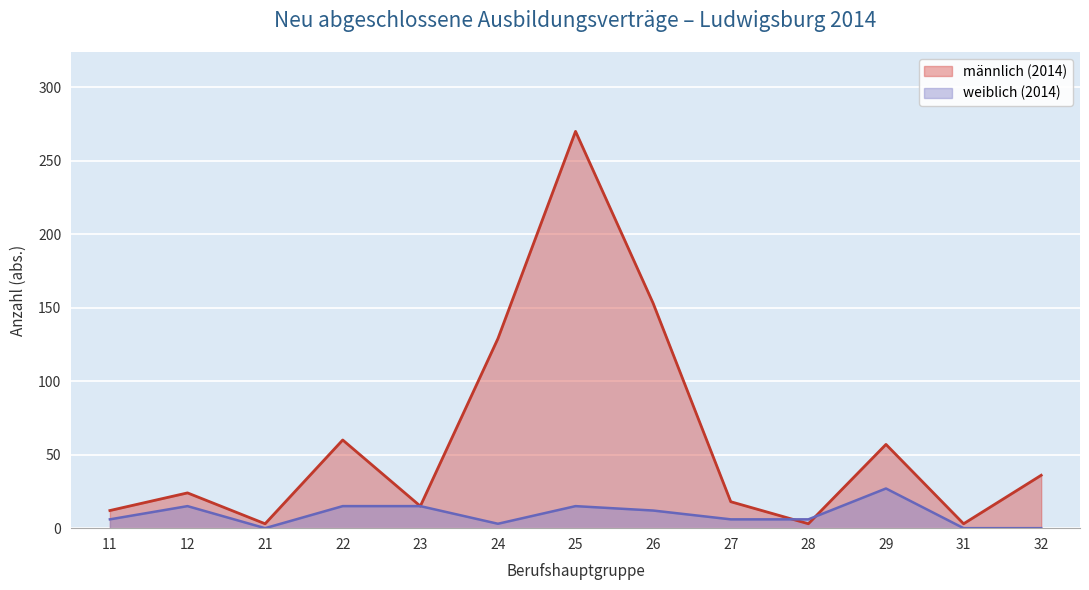

Rank the categories by männlich (2014) value from highest to lowest.

25, 26, 24, 22, 29, 32, 12, 27, 23, 11, 21, 28, 31